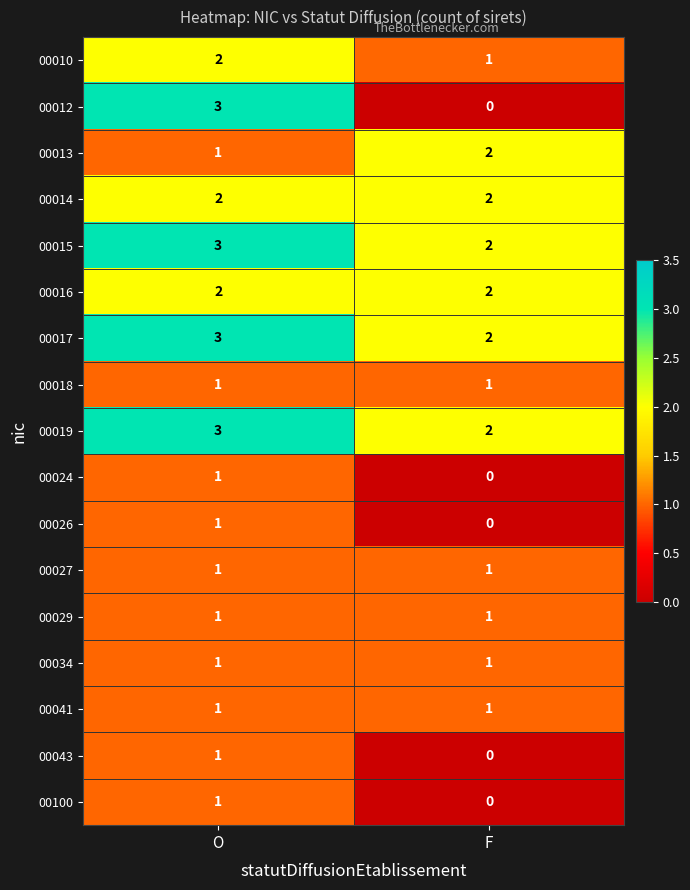

What is the difference between the highest and lowest values at O?

2